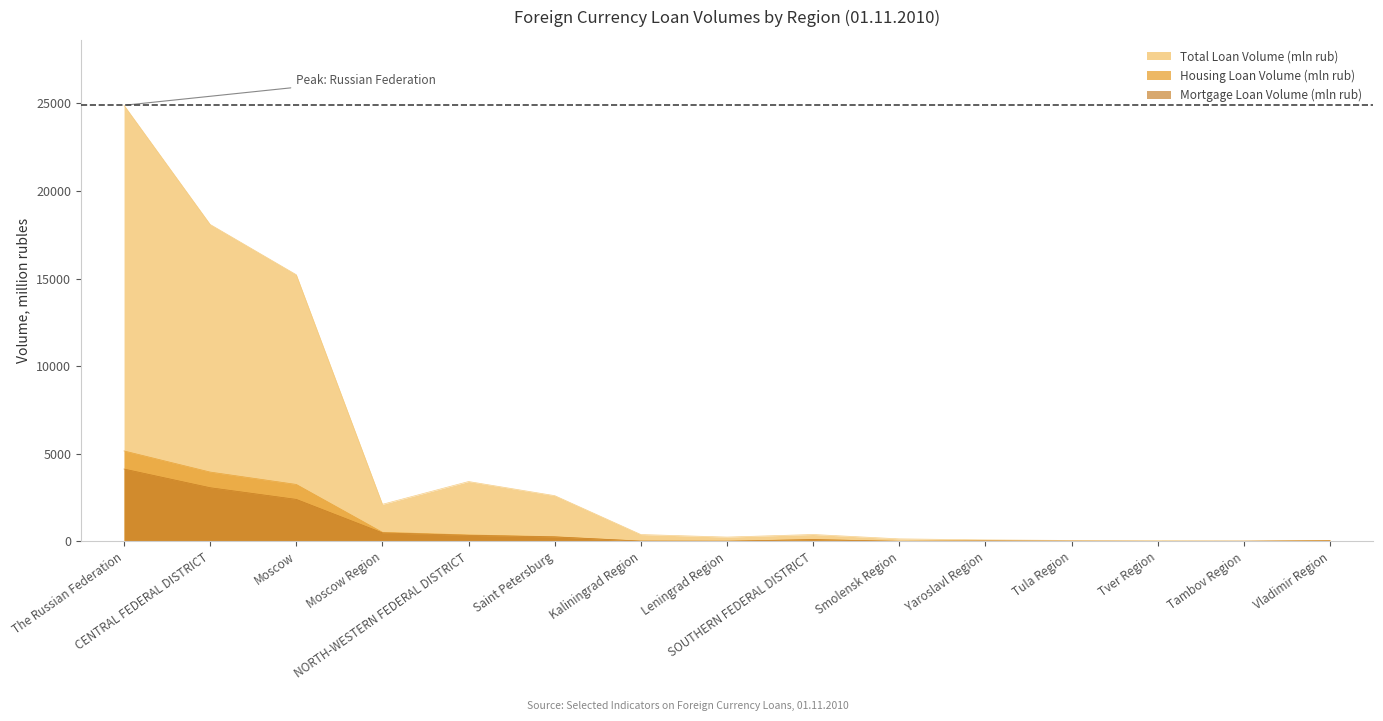

What is the sum of the Total Loan Volume (mln rub) values at Saint Petersburg and Tambov Region?

2639